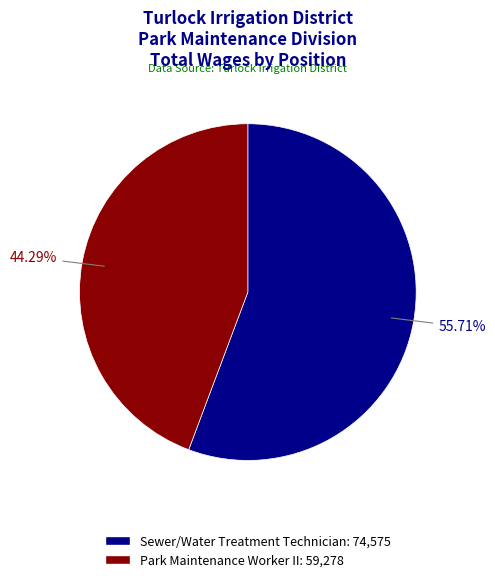

What is the smallest slice in the pie chart?

Park Maintenance Worker II